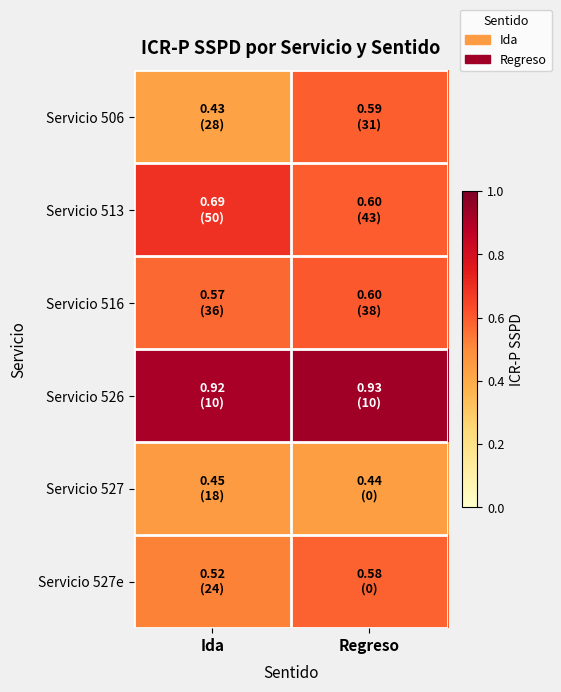

What is the maximum value shown in the chart?

0.9